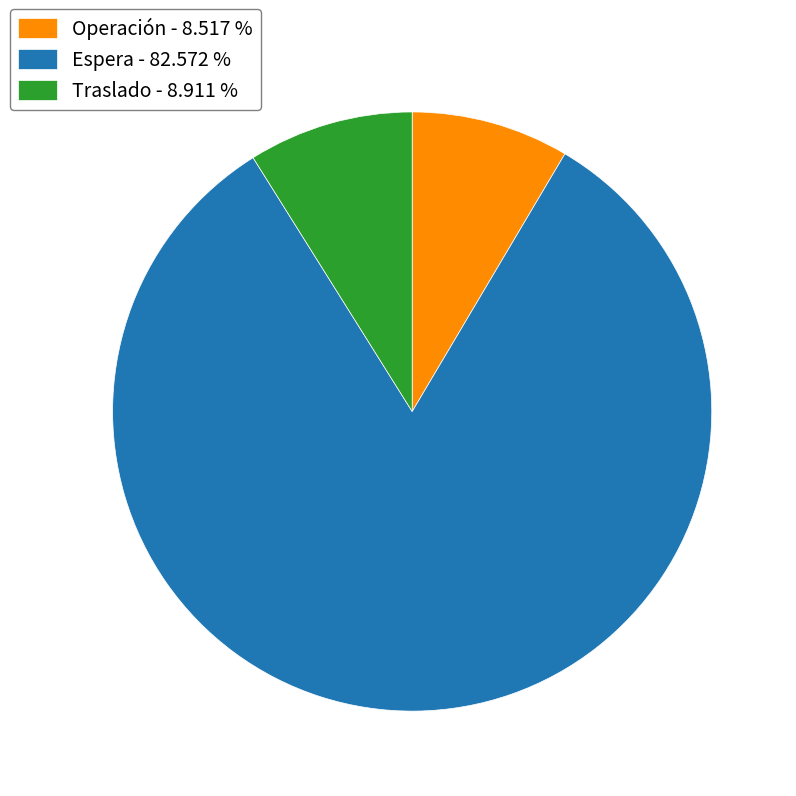

Approximately how many times larger is the value at Operación - 8.517 % compared to Traslado - 8.911 %?

1.0